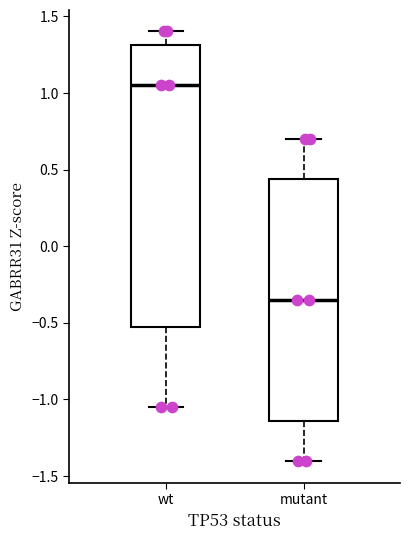

Reading left to right, read every box against the y-axis: the position of its median line, the range the box covers, and the ends of its whiskers. The values are not printed on the chart, so give them approximately, as read against the axis.

wt: median 1.05, box -0.55 to 1.30, whiskers -1.05 to 1.40
mutant: median -0.35, box -1.15 to 0.45, whiskers -1.40 to 0.70